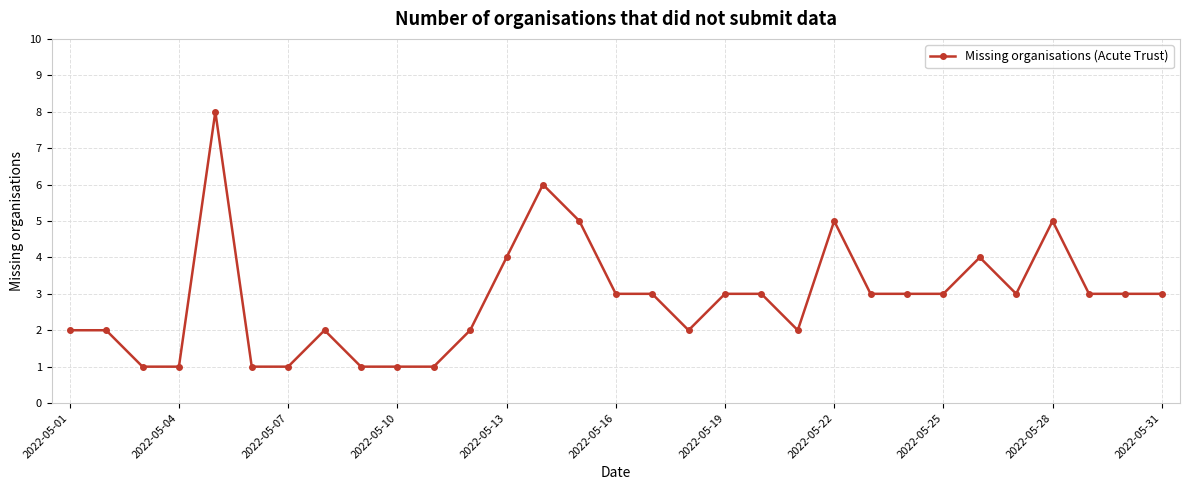

What is the difference between the maximum and minimum values?

7